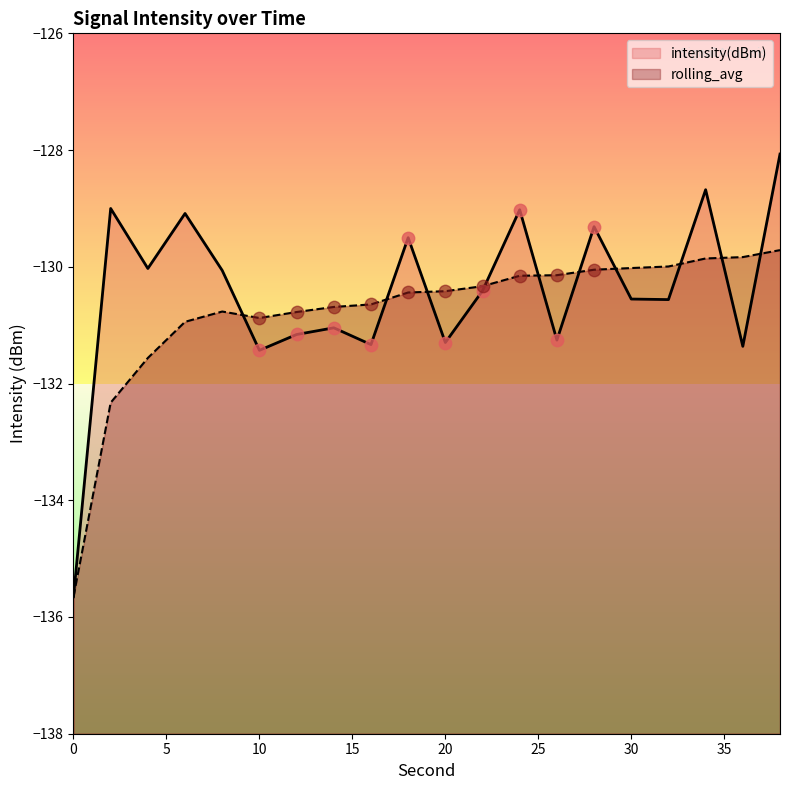

Is the value of rolling_avg at 22 greater than the value of intensity(dBm) at 26?

Yes